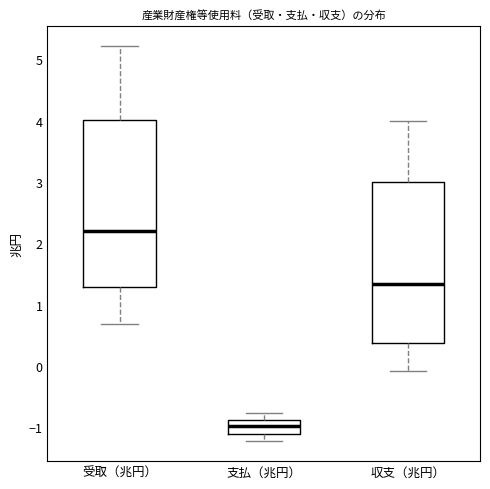

Which box has the highest median line?

受取（兆円）